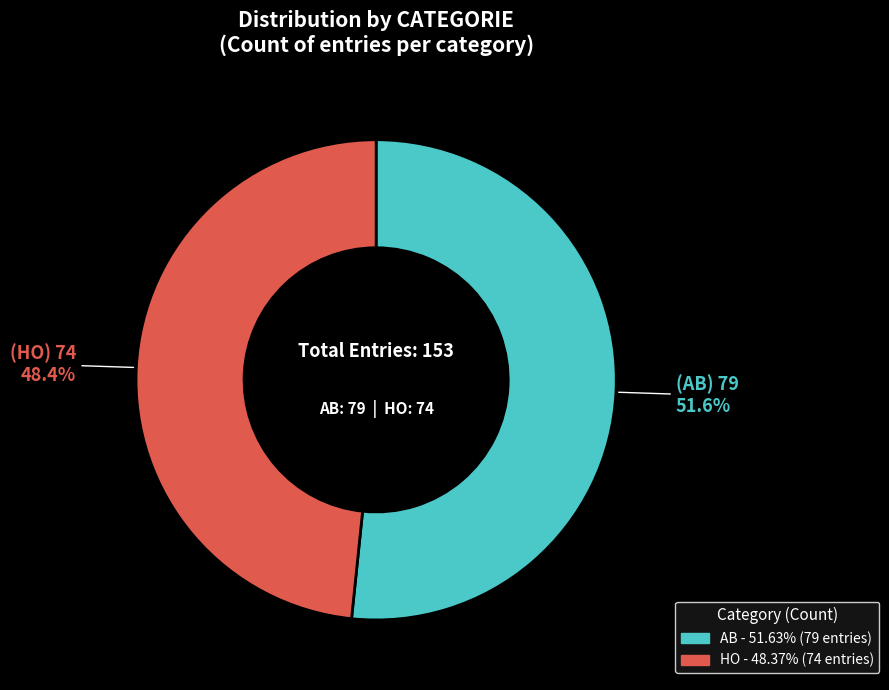

True or false: HO accounts for 55% of the total.

False